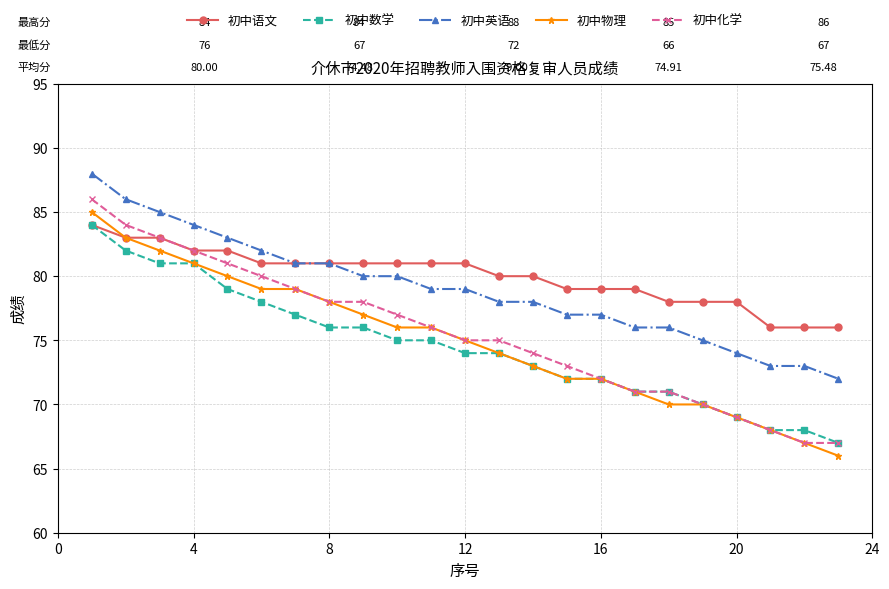

True or false: 初中化学 and 初中英语 cross at least once.

False